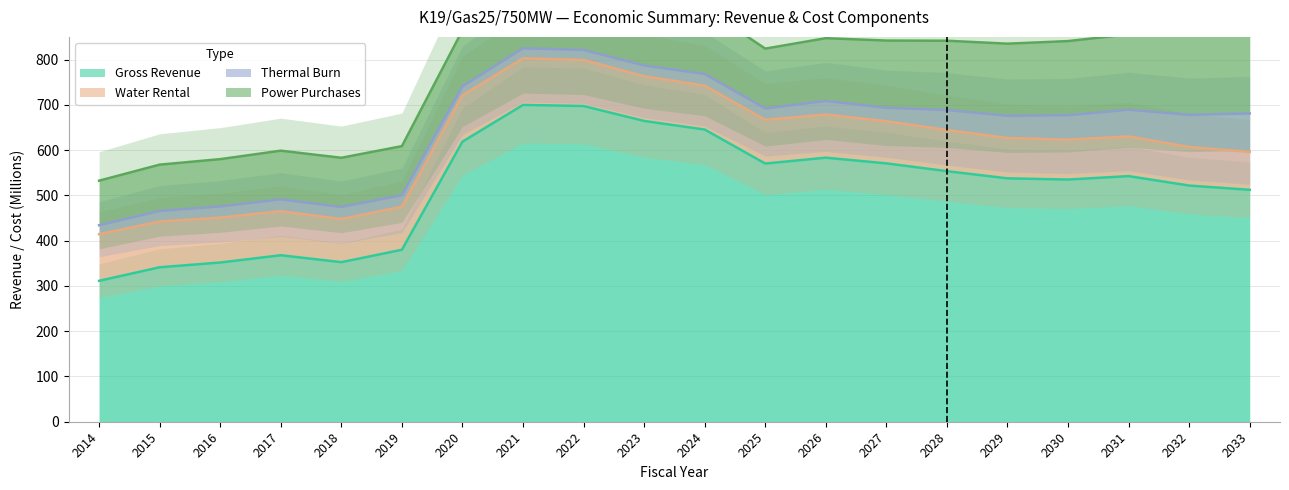

What is the difference between the maximum and second lowest values in the Water Rental series?

17.7